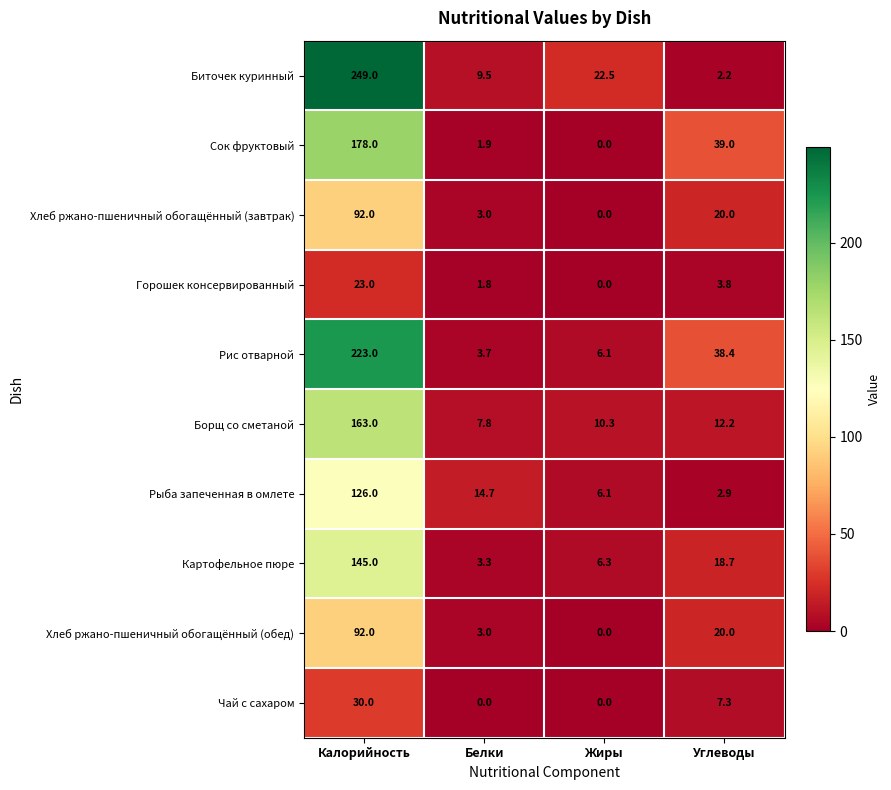

What value does the Борщ со сметаной series have at Белки?

7.8